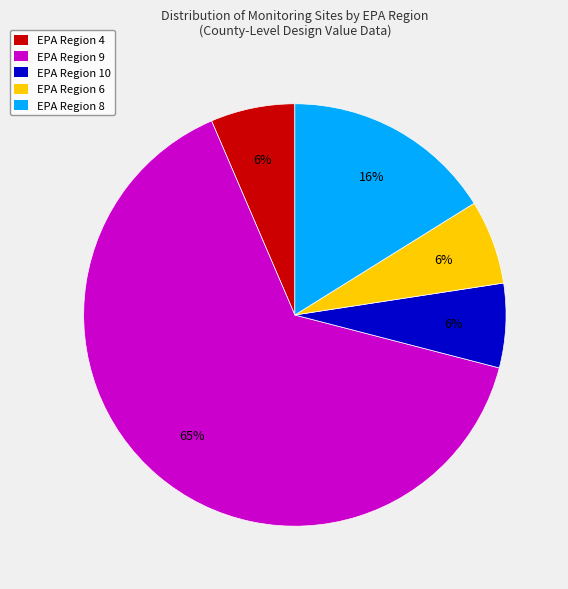

Is it true that EPA Region 4 is 1% of the pie?

False